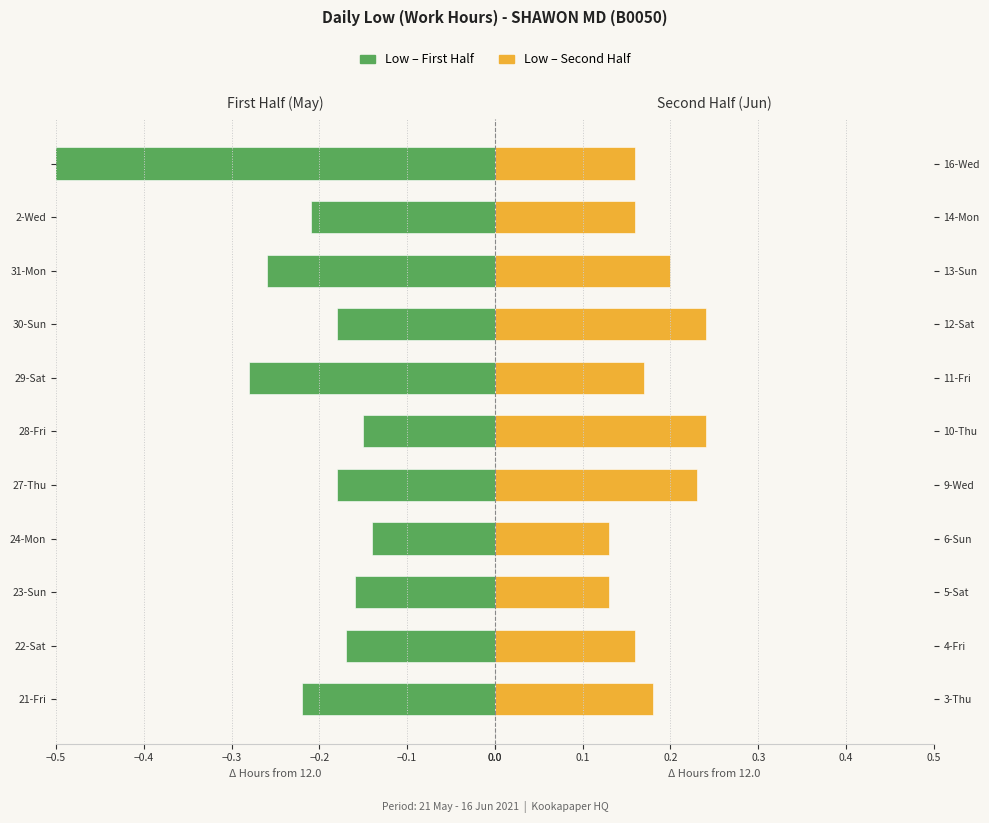

What is the difference between the Low (second half) values at 5-Sat and 10-Thu?

0.1